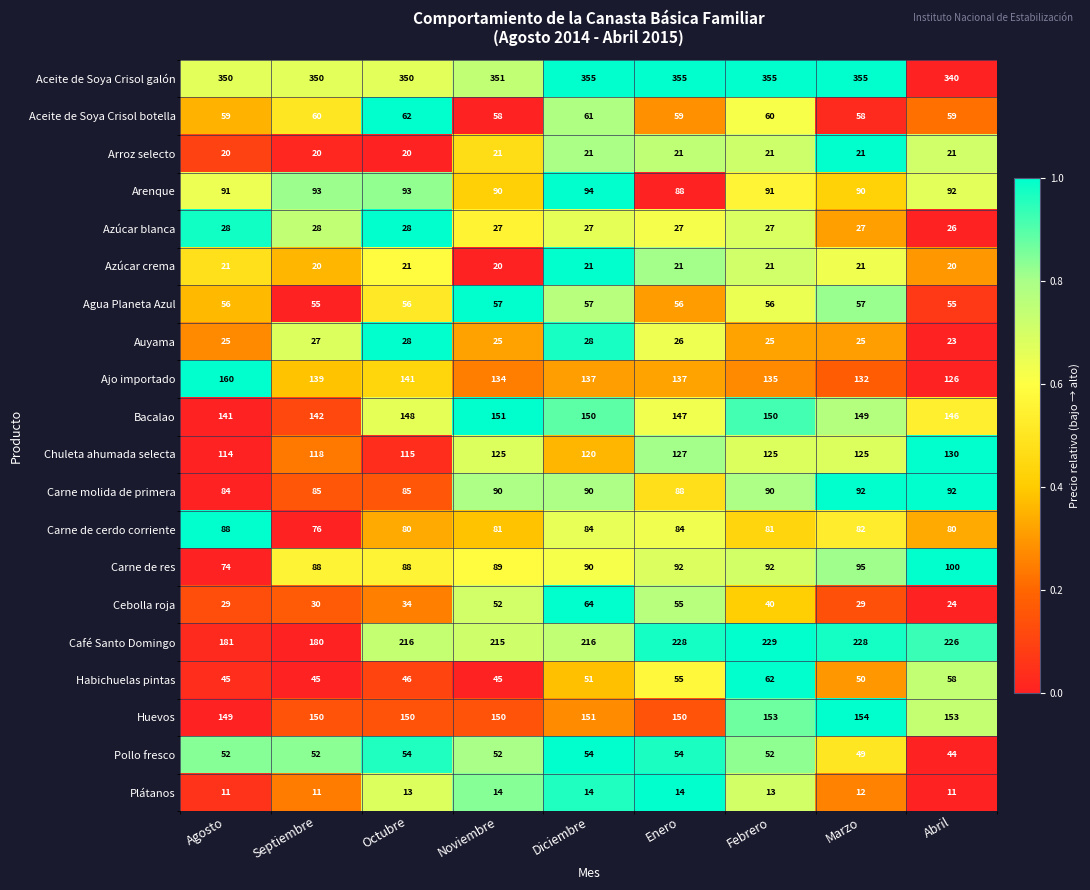

At which label is Cebolla roja closest to 44?

Febrero